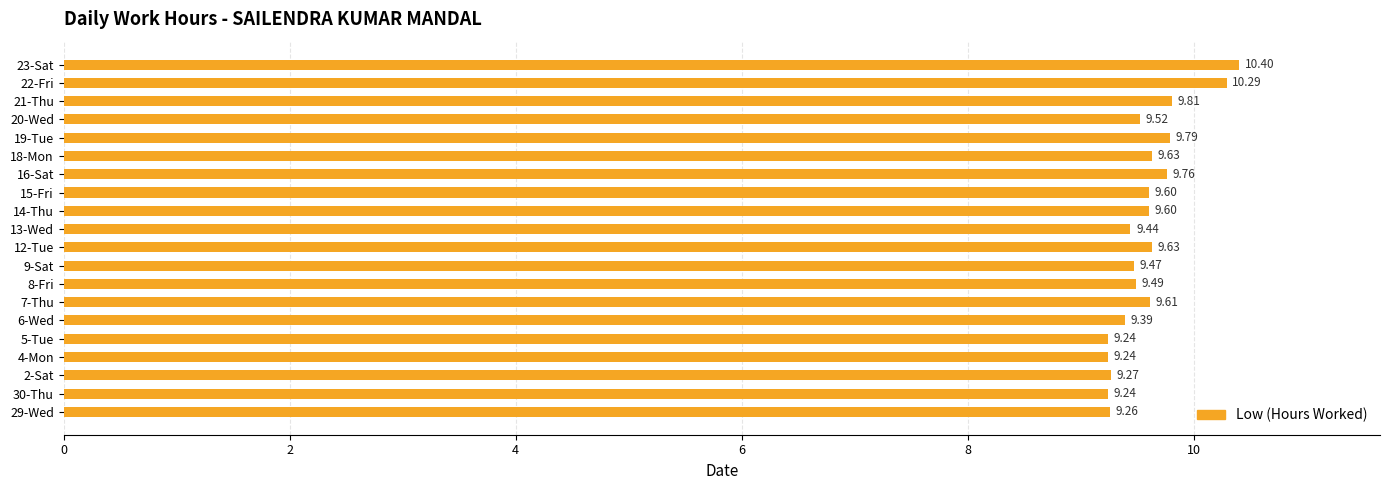

What is the average value?

9.6